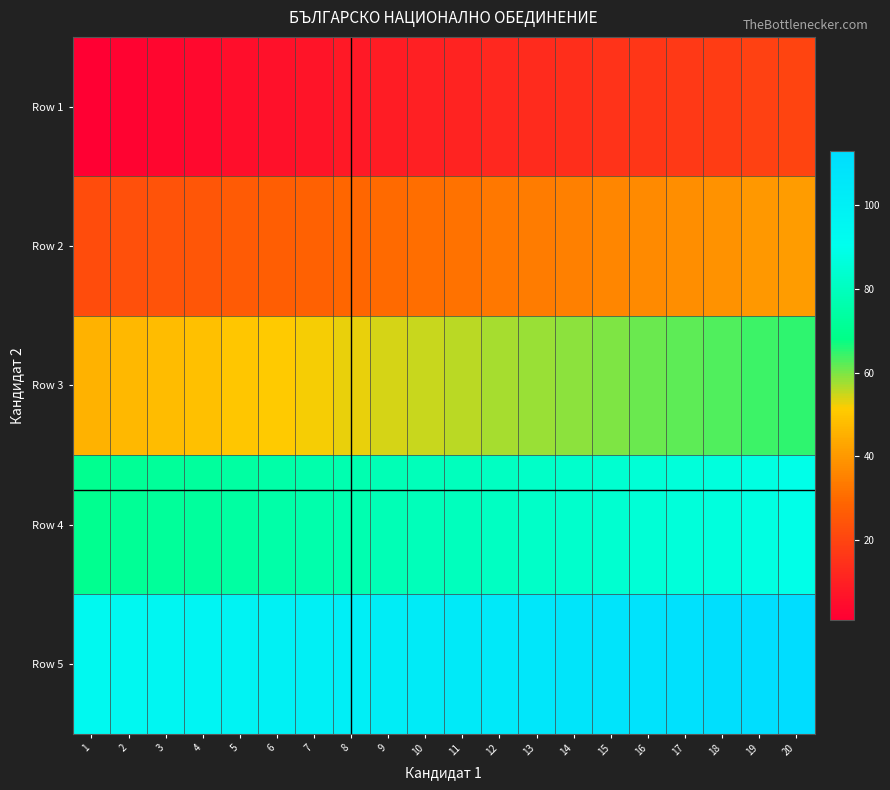

Reading left to right, list all the values displayed in this chart.

Row 1: 1=1	2=2	3=3	4=4	5=5	6=6	7=7	8=8	9=9	10=10	11=11	12=12	13=13	14=14	15=15	16=16	17=17	18=18	19=19	20=20
Row 2: 1=22	2=23	3=24	4=25	5=26	6=27	7=28	8=29	9=30	10=31	11=32	12=33	13=34	14=35	15=36	16=37	17=38	18=39	19=40	20=41
Row 3: 1=46	2=47	3=48	4=49	5=50	6=51	7=52	8=53	9=54	10=55	11=56	12=57	13=58	14=59	15=60	16=61	17=62	18=63	19=64	20=65
Row 4: 1=70	2=71	3=72	4=73	5=74	6=75	7=76	8=77	9=78	10=79	11=80	12=81	13=82	14=83	15=84	16=85	17=86	18=87	19=88	20=89
Row 5: 1=94	2=95	3=96	4=97	5=98	6=99	7=100	8=101	9=102	10=103	11=104	12=105	13=106	14=107	15=108	16=109	17=110	18=111	19=112	20=113